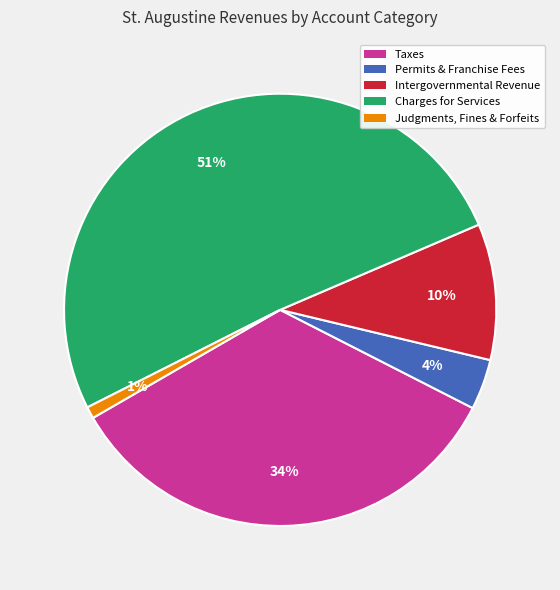

To the nearest percent, what is the average slice percentage?

20%